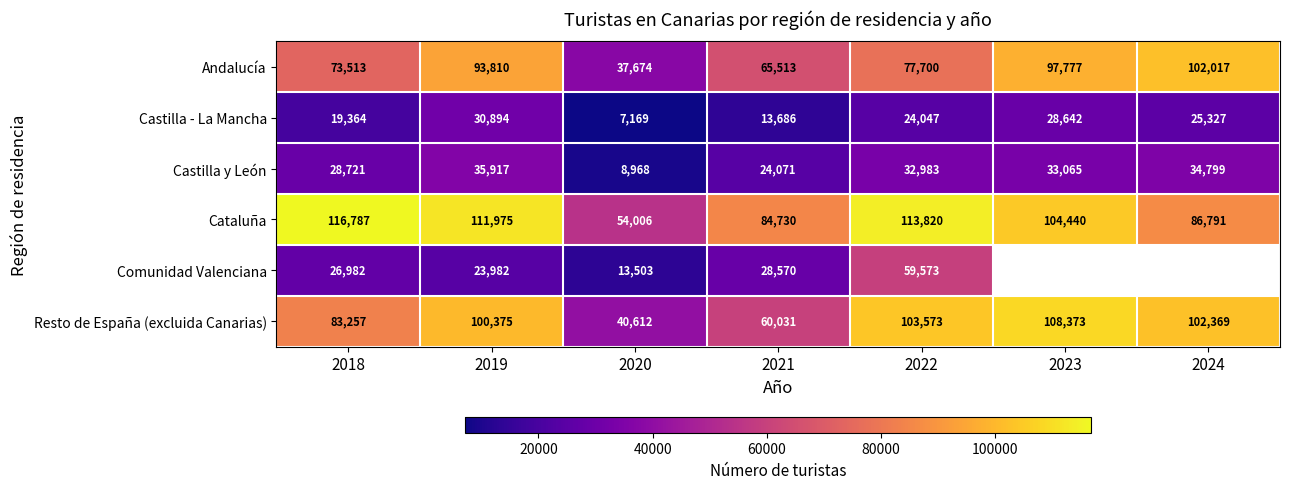

Rank the series at 2020 from lowest to highest value.

Castilla - La Mancha, Castilla y León, Comunidad Valenciana, Andalucía, Resto de España (excluida Canarias), Cataluña